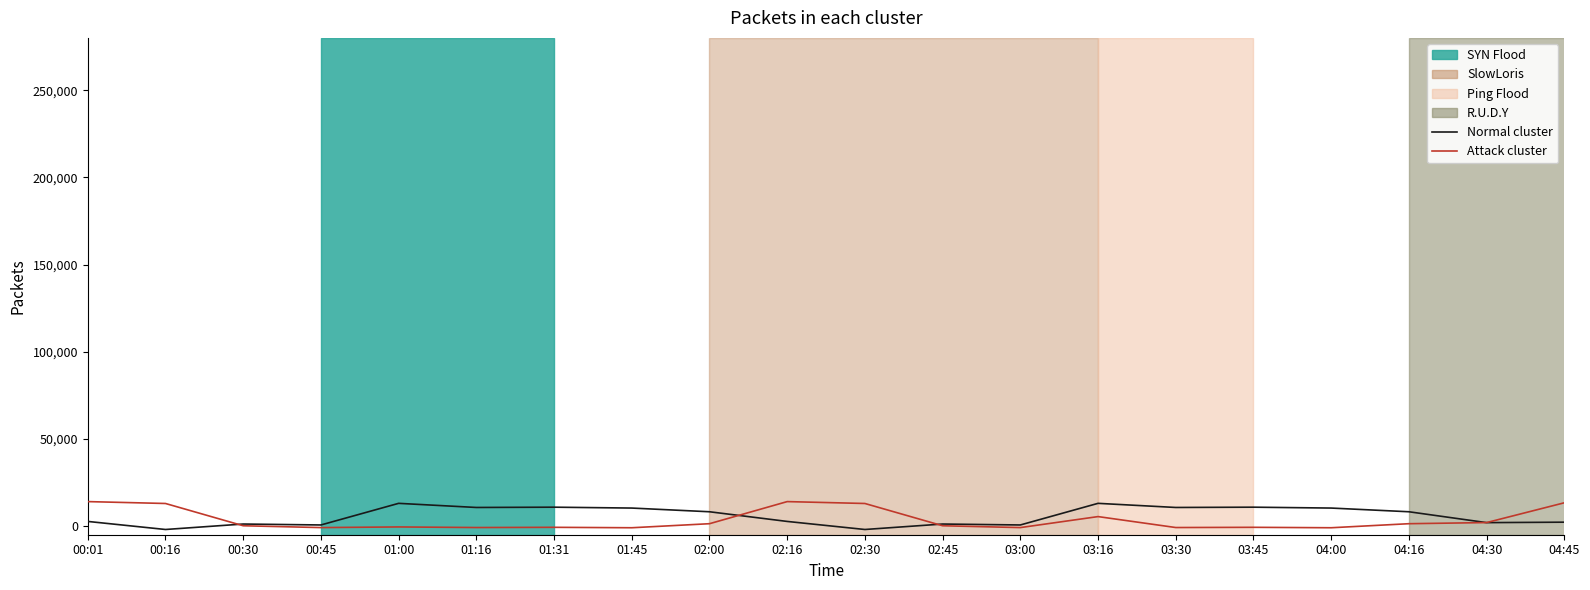

Is the value of Normal cluster at 02:45 greater than the value of Attack cluster at 04:45?

No